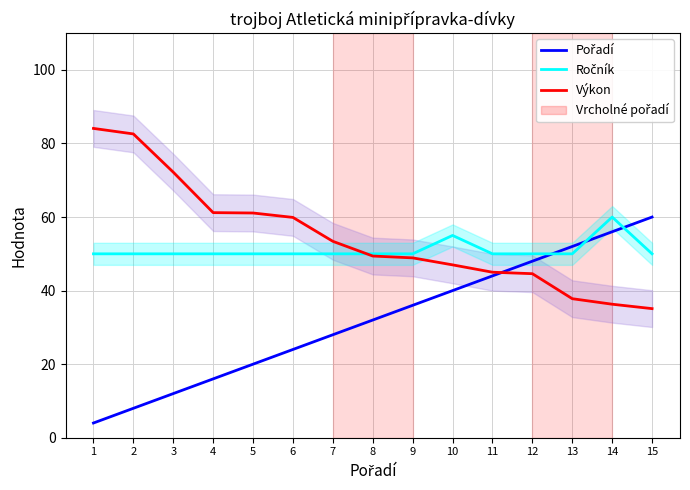

At how many categories does at least one series exceed 42?

15